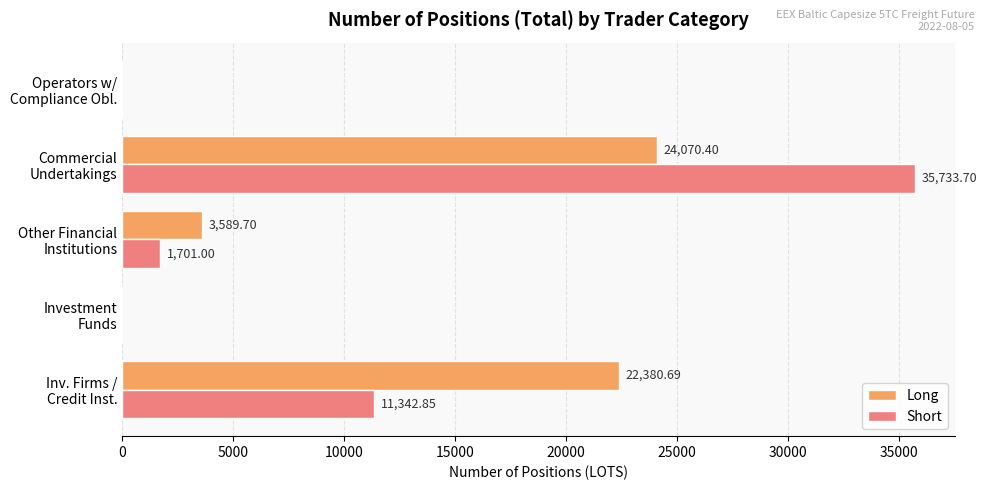

What is the sum of all Long values?

50040.8